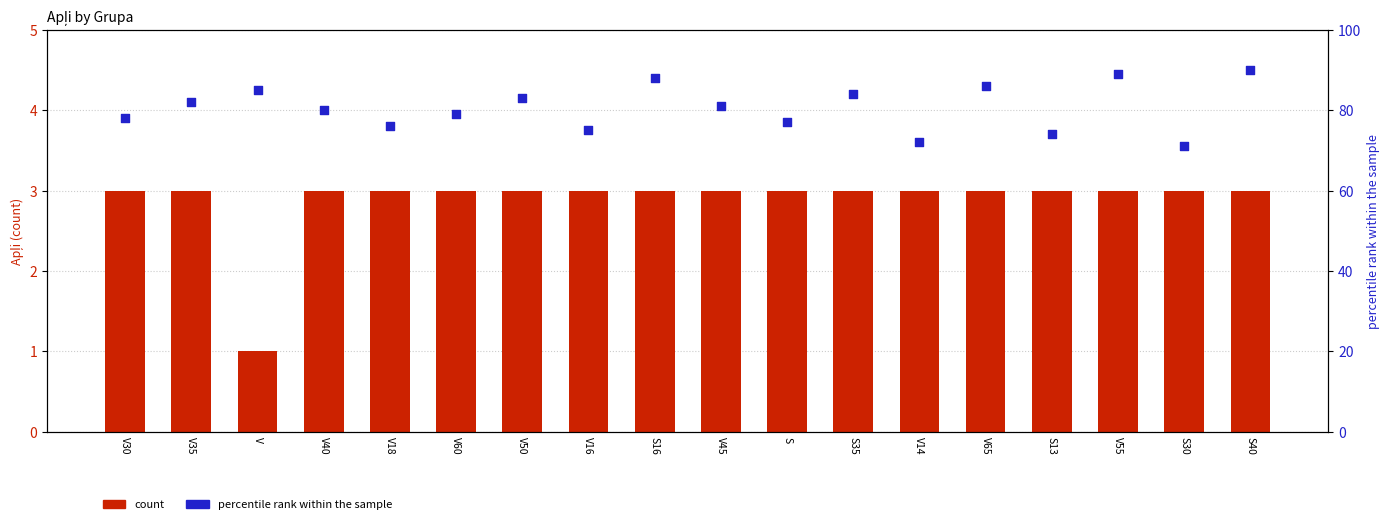

At how many categories does at least one series exceed 83?

6